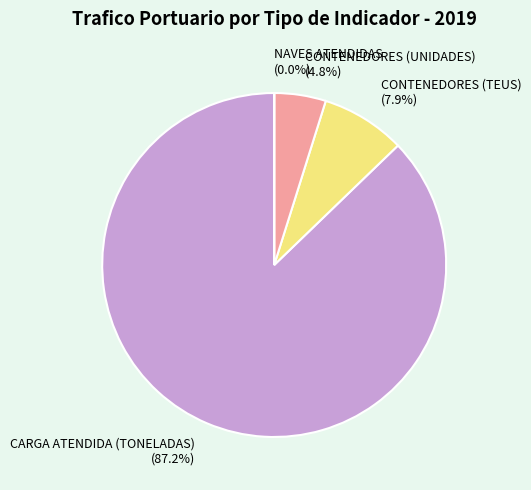

Does CARGA ATENDIDA (TONELADAS) (87.2%) represent more than half of the total?

Yes